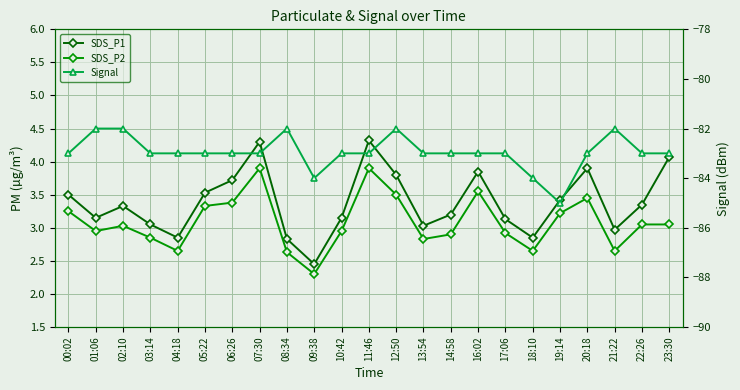

At which category does SDS_P1 reach its first local peak?

02:10